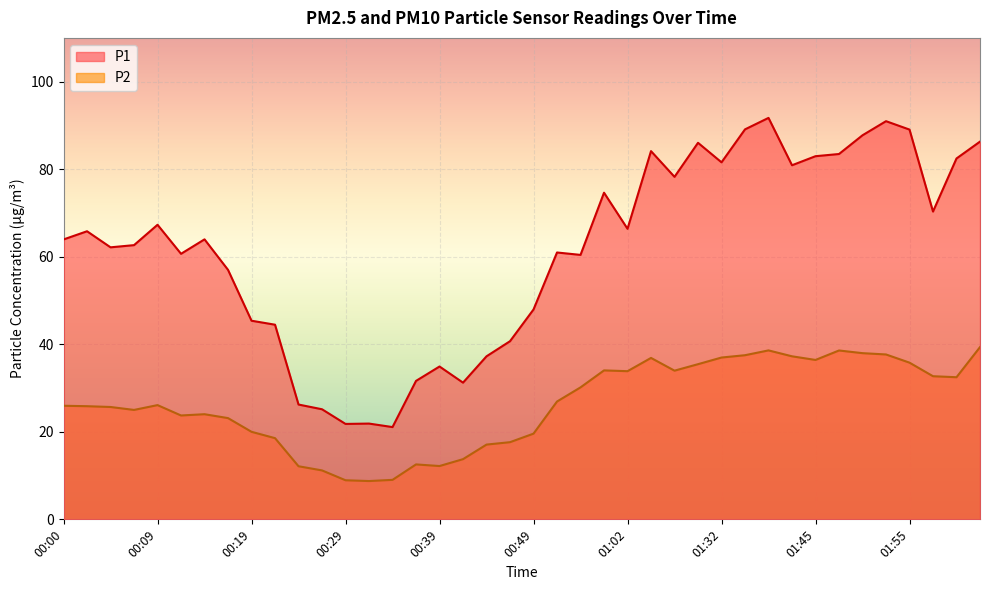

Reading left to right, transcribe all the data shown in this chart.

P1: 00:00=64.0	00:02=65.8	00:05=62.1	00:07=62.6	00:09=67.3	00:12=60.7	00:14=64.0	00:17=57.0	00:19=45.4	00:22=44.5	00:24=26.2	00:27=25.1	00:29=21.8	00:31=21.9	00:34=21.1	00:36=31.6	00:39=34.9	00:41=31.2	00:44=37.2	00:46=40.7	00:49=48.0	00:51=61.0	00:54=60.4	00:56=74.6	01:02=66.4	01:04=84.1	01:15=78.2	01:20=86.0	01:32=81.6	01:37=89.1	01:40=91.7	01:42=80.9	01:45=83.0	01:47=83.5	01:50=87.8	01:52=91.0	01:55=89.0	01:57=70.3	02:00=82.5	02:02=86.3
P2: 00:00=25.9	00:02=25.9	00:05=25.7	00:07=25.0	00:09=26.1	00:12=23.7	00:14=24.0	00:17=23.1	00:19=20.0	00:22=18.6	00:24=12.1	00:27=11.2	00:29=8.9	00:31=8.8	00:34=9.0	00:36=12.6	00:39=12.2	00:41=13.8	00:44=17.1	00:46=17.6	00:49=19.6	00:51=26.9	00:54=30.1	00:56=34.0	01:02=33.9	01:04=36.9	01:15=34.0	01:20=35.5	01:32=37.0	01:37=37.5	01:40=38.6	01:42=37.2	01:45=36.4	01:47=38.6	01:50=38.0	01:52=37.7	01:55=35.8	01:57=32.7	02:00=32.5	02:02=39.4